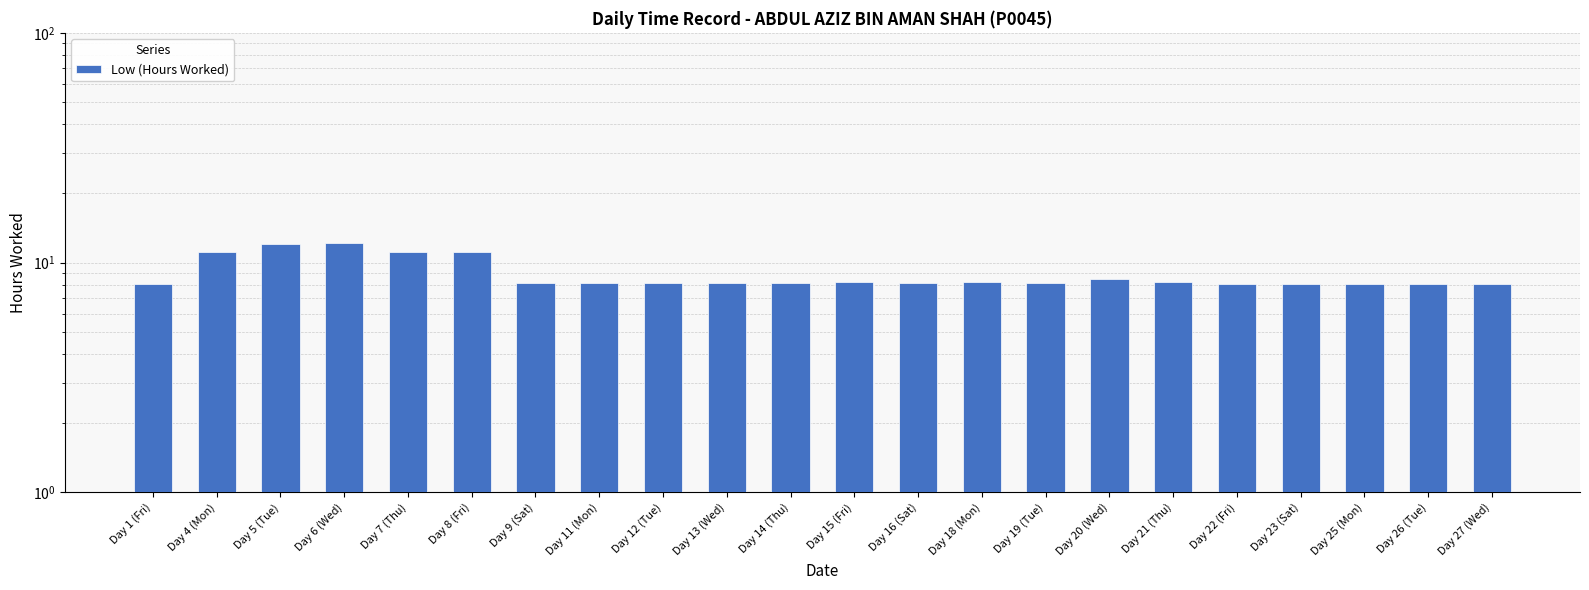

Does the chart contain any negative values?

No